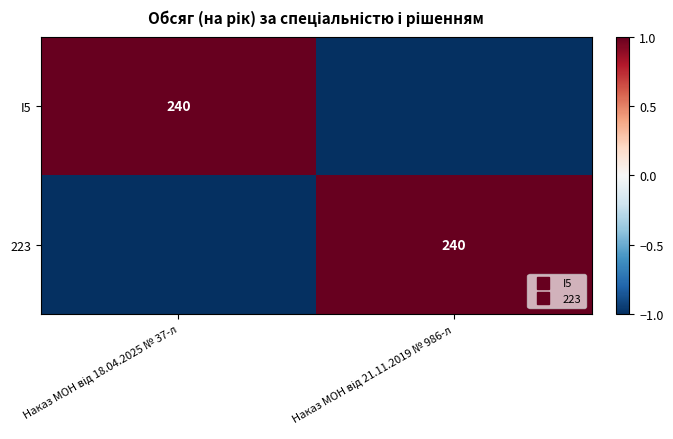

At how many categories does at least one series exceed 0?

2